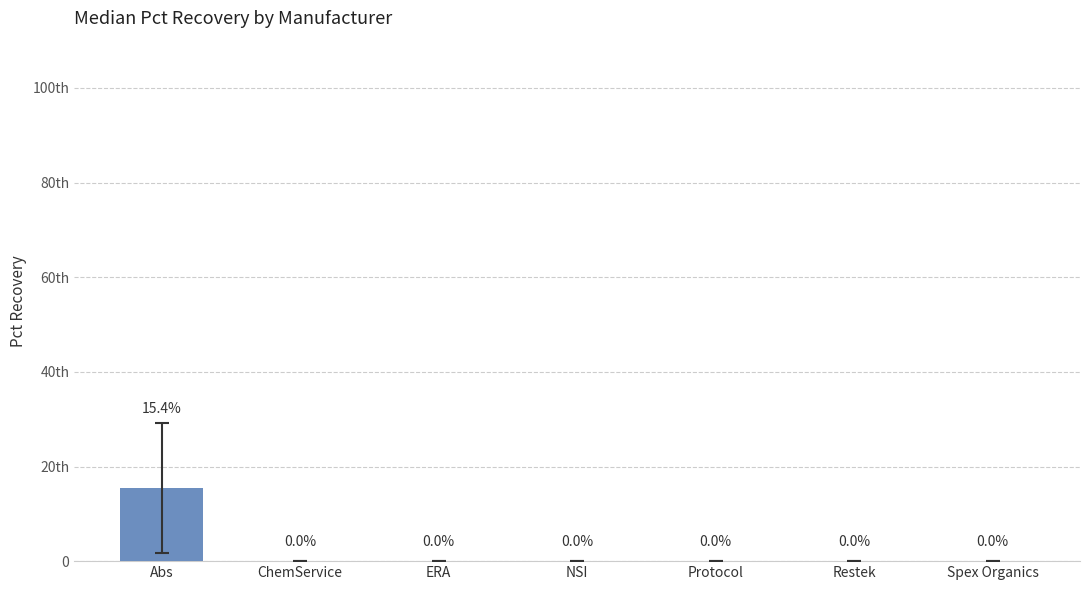

Are the bars horizontal?

No